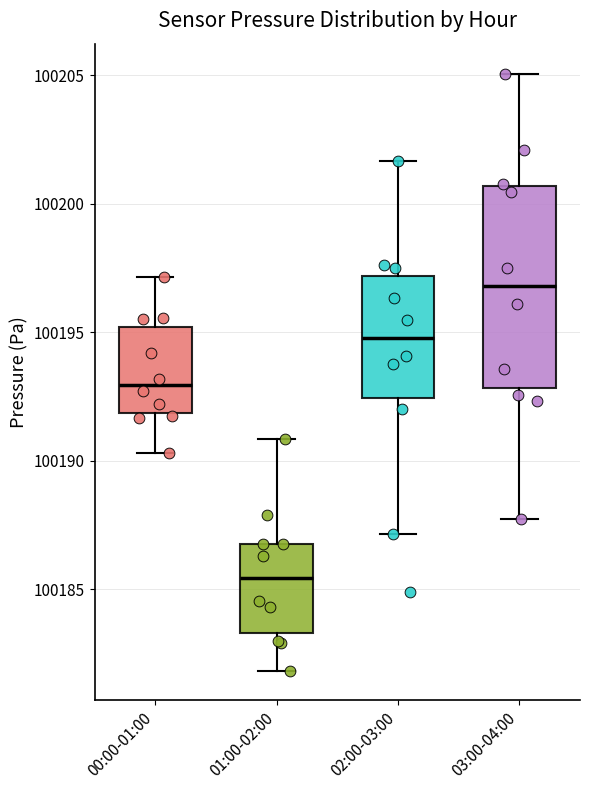

Where is the upper edge of the box for 00:00-01:00 on the y-axis? The values are not printed on the chart, so give them approximately, as read against the axis.

100195.0